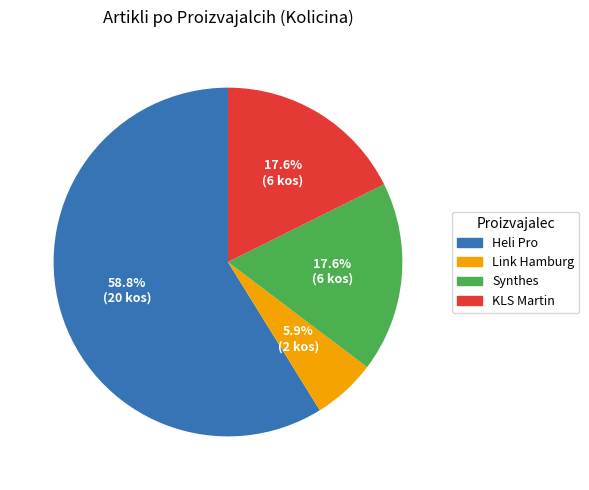

What percentage do Heli Pro and KLS Martin together represent?

76.5%